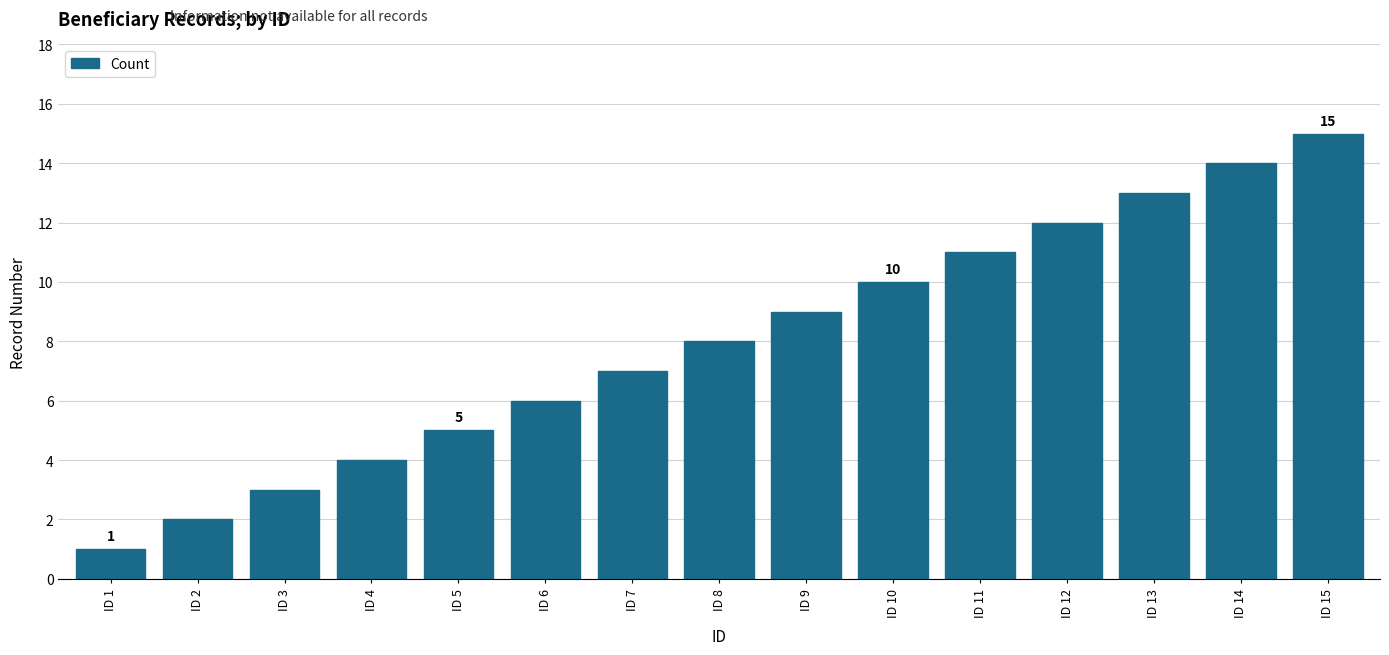

List the labels in order of value, smallest first.

ID 1, ID 2, ID 3, ID 4, ID 5, ID 6, ID 7, ID 8, ID 9, ID 10, ID 11, ID 12, ID 13, ID 14, ID 15